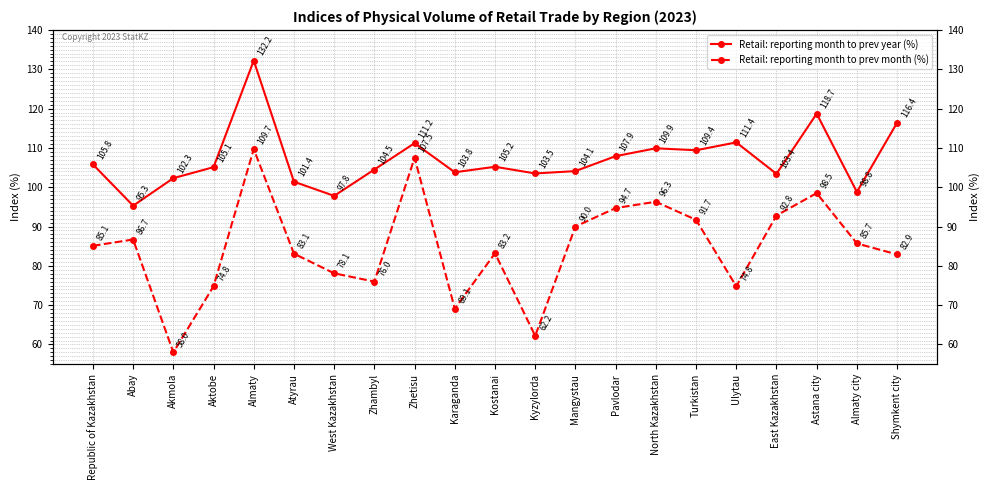

True or false: Retail: reporting month to prev year (%) has more than 0 interior local peaks.

True